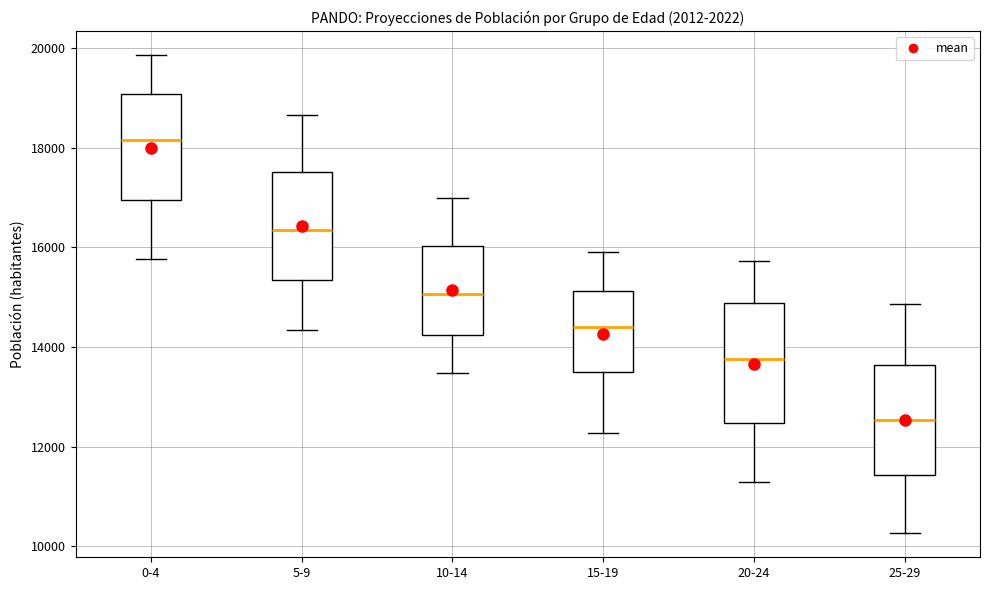

Reading left to right, read every box against the y-axis: the position of its median line, the range the box covers, and the ends of its whiskers. The values are not printed on the chart, so give them approximately, as read against the axis.

0-4: median 18200, box 17000 to 19000, whiskers 15800 to 19800
5-9: median 16400, box 15400 to 17600, whiskers 14400 to 18600
10-14: median 15000, box 14200 to 16000, whiskers 13400 to 17000
15-19: median 14400, box 13400 to 15200, whiskers 12200 to 16000
20-24: median 13800, box 12400 to 14800, whiskers 11200 to 15800
25-29: median 12600, box 11400 to 13600, whiskers 10200 to 14800